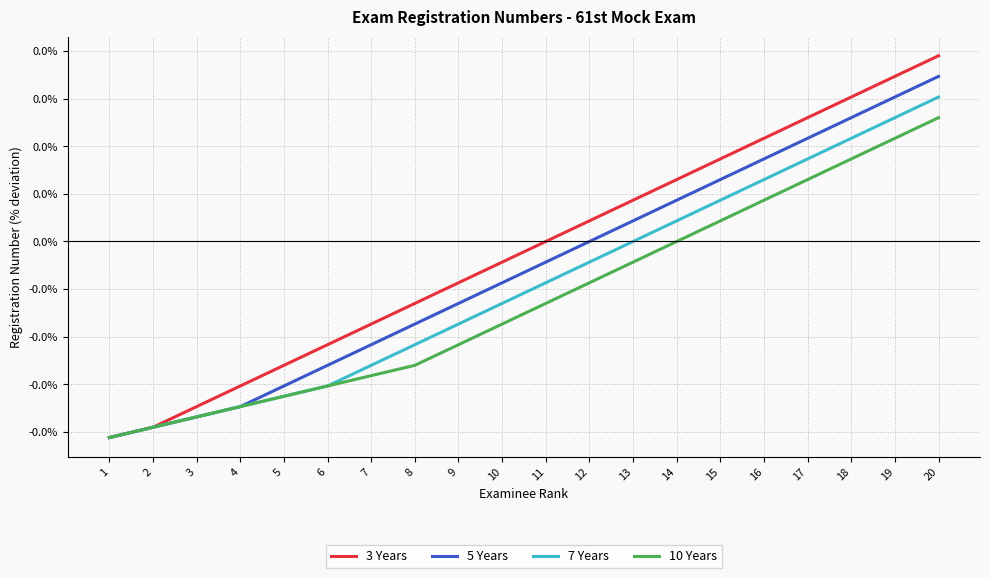

Reading left to right, transcribe all the data shown in this chart.

3 Years: 1=-0.0	2=-0.0	3=-0.0	4=-0.0	5=-0.0	6=-0.0	7=-0.0	8=-0.0	9=-0.0	10=-0.0	11=0.0	12=0.0	13=0.0	14=0.0	15=0.0	16=0.0	17=0.0	18=0.0	19=0.0	20=0.0
5 Years: 1=-0.0	2=-0.0	3=-0.0	4=-0.0	5=-0.0	6=-0.0	7=-0.0	8=-0.0	9=-0.0	10=-0.0	11=-0.0	12=0.0	13=0.0	14=0.0	15=0.0	16=0.0	17=0.0	18=0.0	19=0.0	20=0.0
7 Years: 1=-0.0	2=-0.0	3=-0.0	4=-0.0	5=-0.0	6=-0.0	7=-0.0	8=-0.0	9=-0.0	10=-0.0	11=-0.0	12=-0.0	13=0.0	14=0.0	15=0.0	16=0.0	17=0.0	18=0.0	19=0.0	20=0.0
10 Years: 1=-0.0	2=-0.0	3=-0.0	4=-0.0	5=-0.0	6=-0.0	7=-0.0	8=-0.0	9=-0.0	10=-0.0	11=-0.0	12=-0.0	13=-0.0	14=0.0	15=0.0	16=0.0	17=0.0	18=0.0	19=0.0	20=0.0